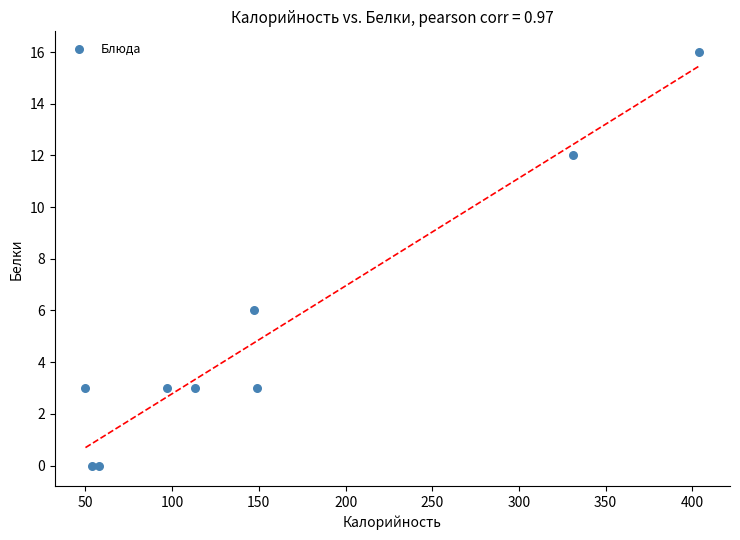

What Y value in the scatter plot is closest to 8?

6